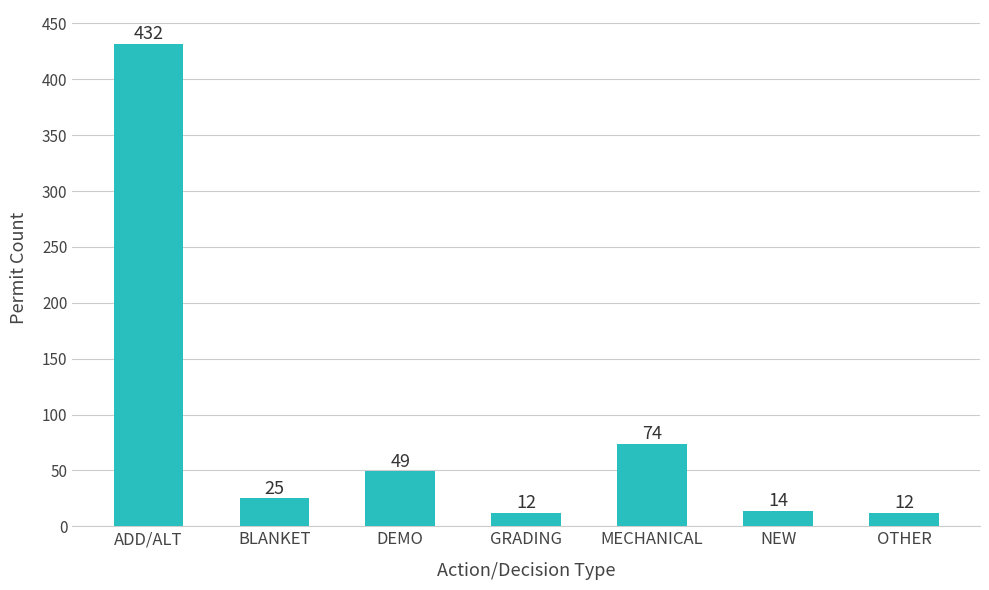

Between GRADING and ADD/ALT, which is larger?

ADD/ALT